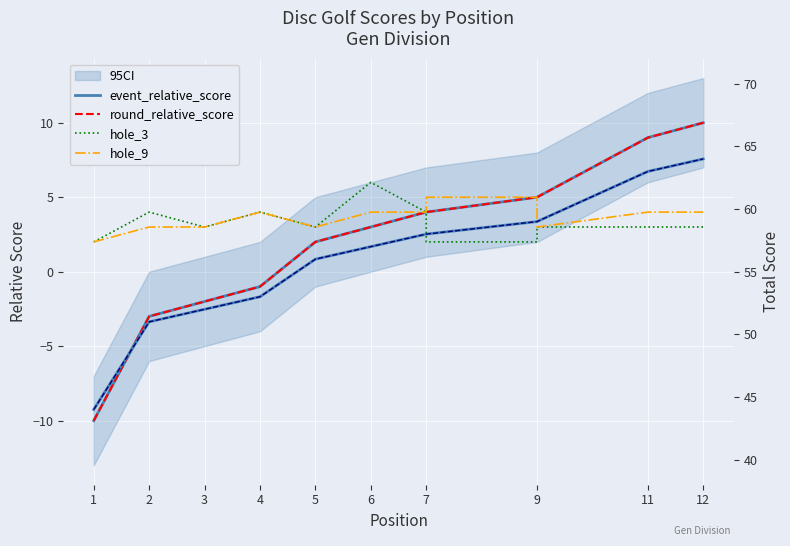

Where is round_relative_score nearest to the value 0?

4